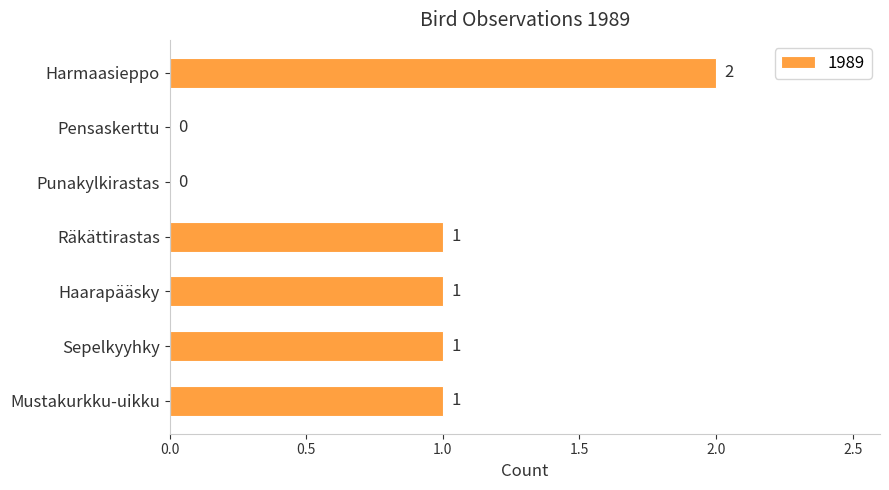

Approximately how many times larger is the value at Mustakurkku-uikku compared to Haarapääsky?

1.0